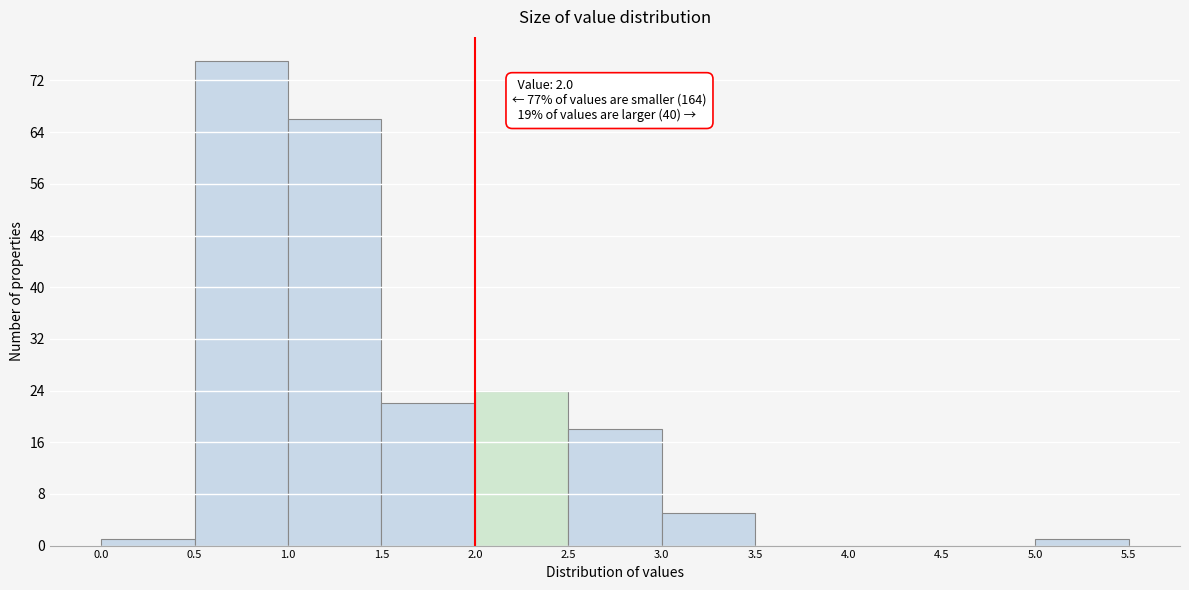

Over which range of the x-axis is the bar tallest?

0.5 to 1.0